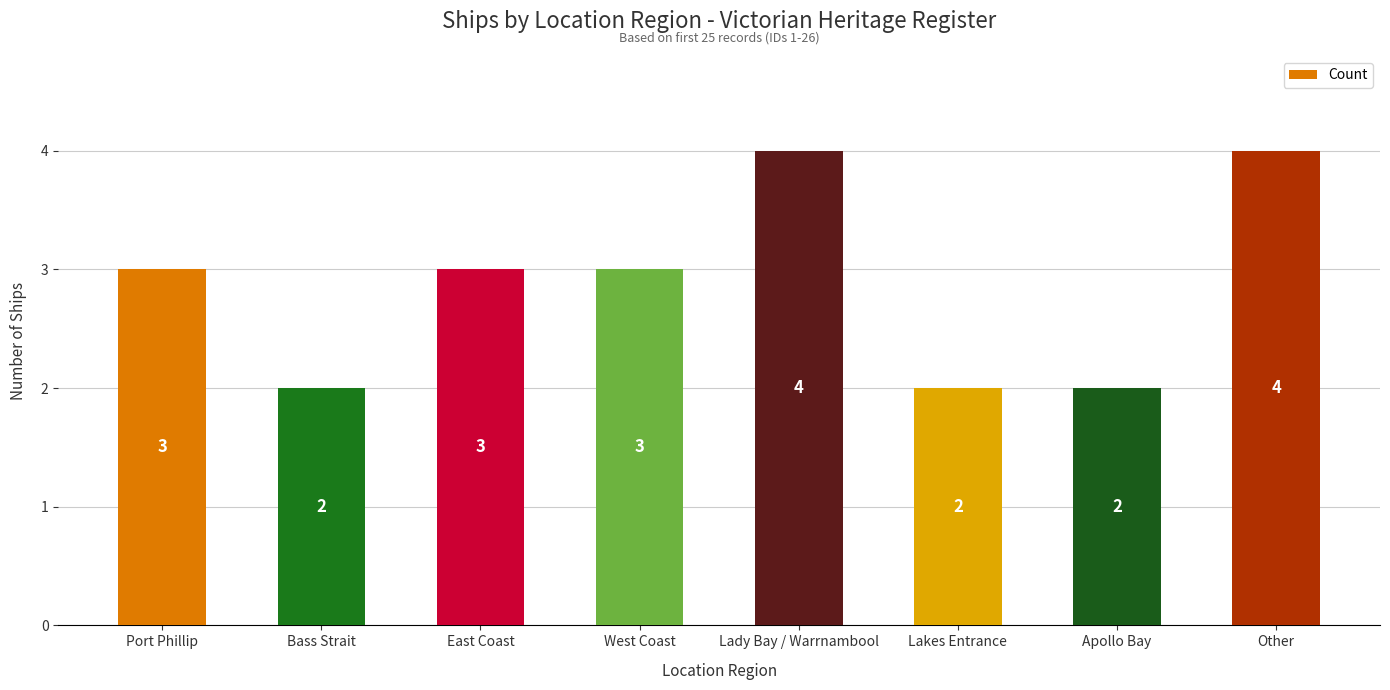

What is the sum of the values at Lady Bay / Warrnambool and Lakes Entrance?

6